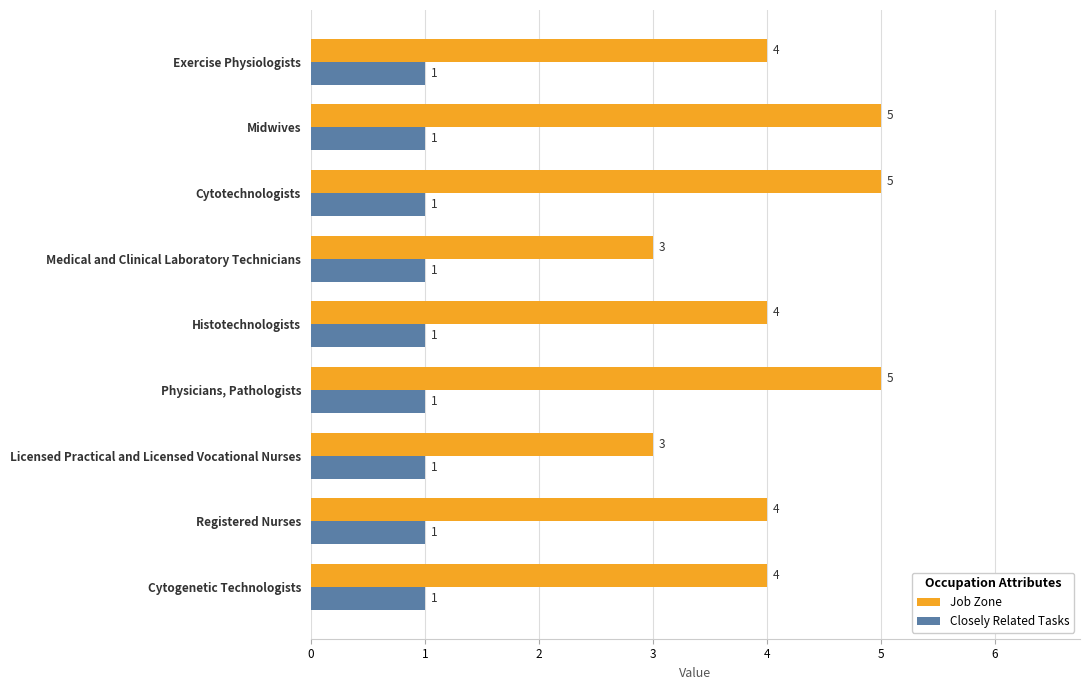

Count the number of categories in the chart.

9